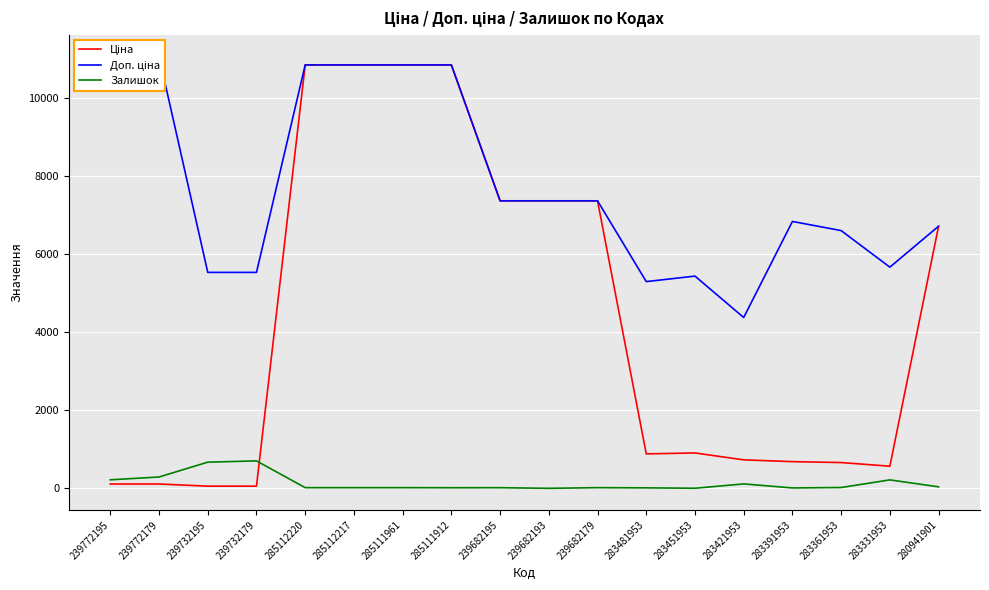

True or false: Доп. ціна and Залишок cross at least once.

False